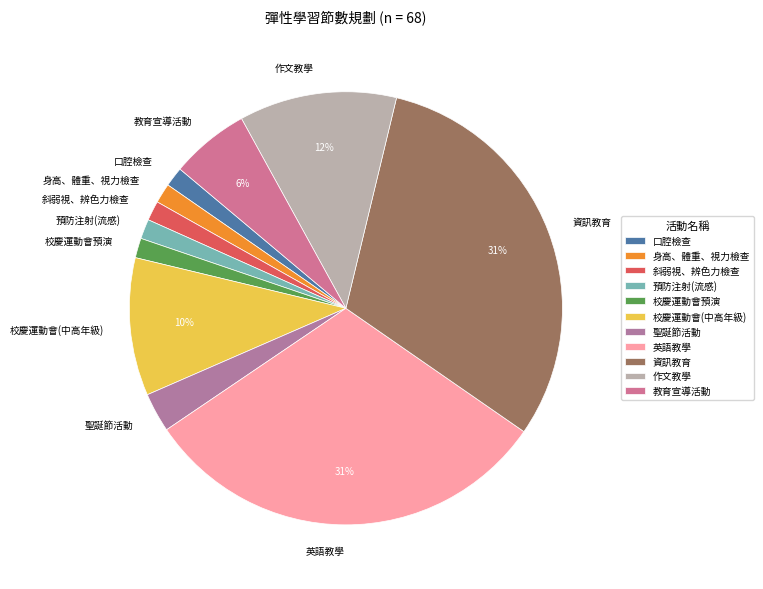

To the nearest percent, what portion does 斜弱視、辨色力檢查 represent?

1%